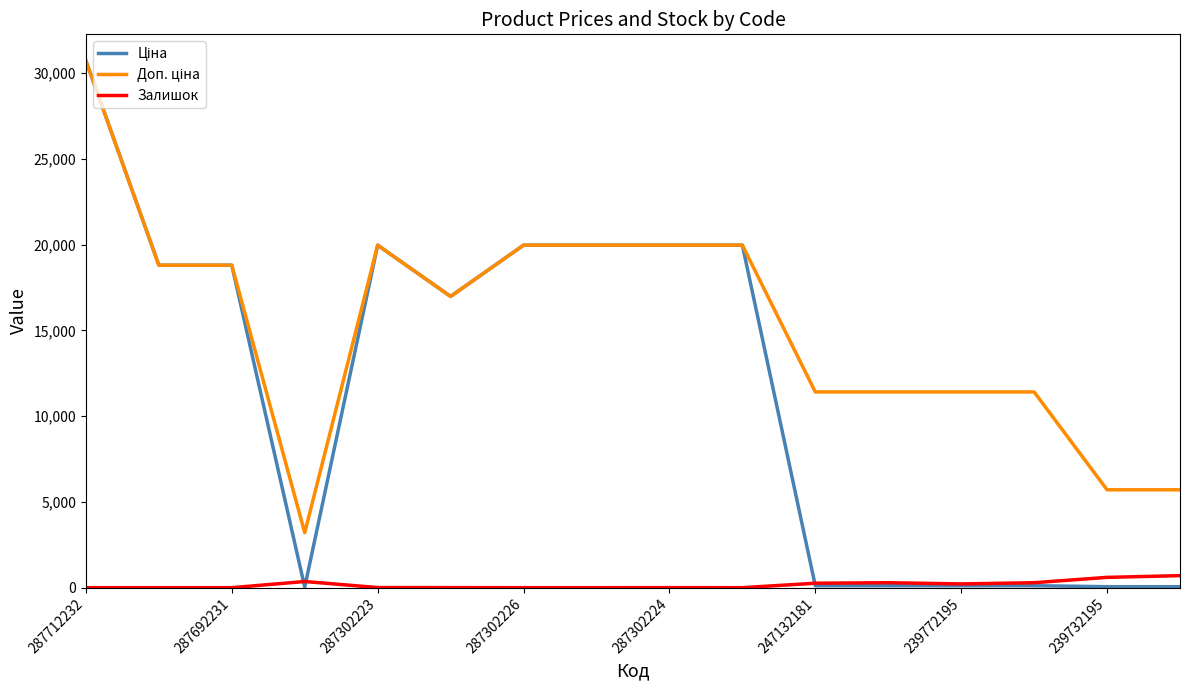

What is the maximum value shown in the chart?

30717.1